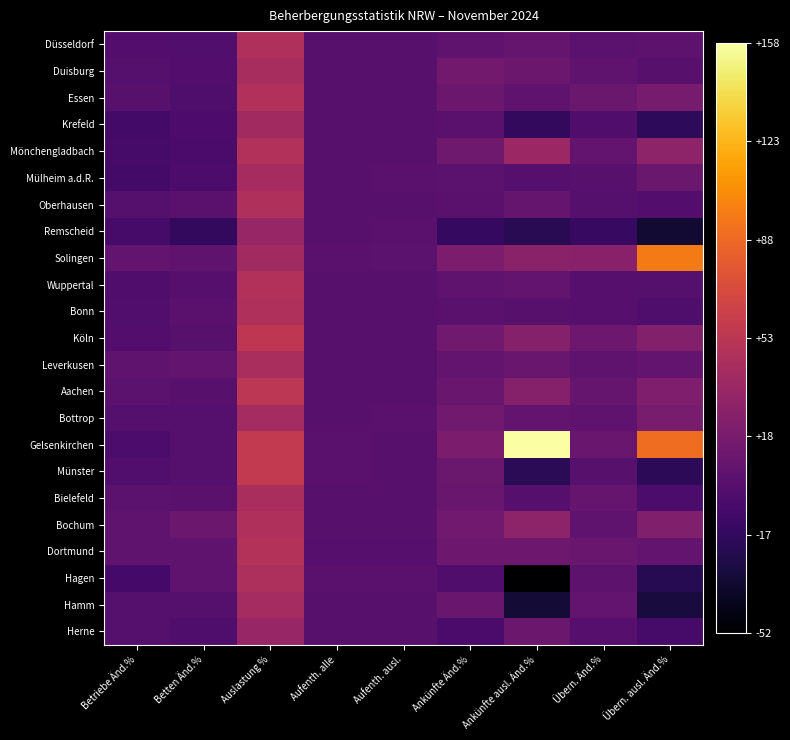

Reading left to right, transcribe all the data shown in this chart.

Düsseldorf: Betriebe Änd.%=-0.5	Betten Änd.%=-1.1	Auslastung %=46.8	Aufenth. alle=1.7	Aufenth. ausl.=1.8	Ankünfte Änd.%=4.9	Ankünfte ausl. Änd.%=9.0	Übern. Änd.%=3.9	Übern. ausl. Änd.%=4.8
Duisburg: Betriebe Änd.%=0.0	Betten Änd.%=-0.6	Auslastung %=43.1	Aufenth. alle=1.8	Aufenth. ausl.=1.8	Ankünfte Änd.%=14.8	Ankünfte ausl. Änd.%=11.5	Übern. Änd.%=5.5	Übern. ausl. Änd.%=1.6
Essen: Betriebe Änd.%=1.9	Betten Änd.%=-3.2	Auslastung %=47.9	Aufenth. alle=1.9	Aufenth. ausl.=2.0	Ankünfte Änd.%=11.8	Ankünfte ausl. Änd.%=6.4	Übern. Änd.%=10.7	Übern. ausl. Änd.%=17.3
Krefeld: Betriebe Änd.%=-8.7	Betten Änd.%=-3.9	Auslastung %=39.5	Aufenth. alle=1.7	Aufenth. ausl.=1.7	Ankünfte Änd.%=2.7	Ankünfte ausl. Änd.%=-17.3	Übern. Änd.%=-2.5	Übern. ausl. Änd.%=-18.4
Mönchengladbach: Betriebe Änd.%=-6.7	Betten Änd.%=-5.4	Auslastung %=47.9	Aufenth. alle=1.9	Aufenth. ausl.=1.6	Ankünfte Änd.%=13.8	Ankünfte ausl. Änd.%=36.2	Übern. Änd.%=7.0	Übern. ausl. Änd.%=29.1
Mülheim a.d.R.: Betriebe Änd.%=-9.1	Betten Änd.%=-3.4	Auslastung %=42.2	Aufenth. alle=1.9	Aufenth. ausl.=2.4	Ankünfte Änd.%=3.4	Ankünfte ausl. Änd.%=1.0	Übern. Änd.%=2.1	Übern. ausl. Änd.%=10.8
Oberhausen: Betriebe Änd.%=0.0	Betten Änd.%=2.9	Auslastung %=46.8	Aufenth. alle=2.1	Aufenth. ausl.=1.8	Ankünfte Änd.%=2.6	Ankünfte ausl. Änd.%=9.5	Übern. Änd.%=0.0	Übern. ausl. Änd.%=-0.1
Remscheid: Betriebe Änd.%=-6.7	Betten Änd.%=-16.5	Auslastung %=33.8	Aufenth. alle=2.0	Aufenth. ausl.=2.5	Ankünfte Änd.%=-16.0	Ankünfte ausl. Änd.%=-21.2	Übern. Änd.%=-14.3	Übern. ausl. Änd.%=-32.1
Solingen: Betriebe Änd.%=7.1	Betten Änd.%=5.9	Auslastung %=40.0	Aufenth. alle=2.4	Aufenth. ausl.=3.8	Ankünfte Änd.%=20.2	Ankünfte ausl. Änd.%=27.5	Übern. Änd.%=26.8	Übern. ausl. Änd.%=96.9
Wuppertal: Betriebe Änd.%=-2.4	Betten Änd.%=1.4	Auslastung %=48.0	Aufenth. alle=2.3	Aufenth. ausl.=1.8	Ankünfte Änd.%=4.9	Ankünfte ausl. Änd.%=7.4	Übern. Änd.%=1.3	Übern. ausl. Änd.%=0.4
Bonn: Betriebe Änd.%=-1.1	Betten Änd.%=3.0	Auslastung %=46.4	Aufenth. alle=1.9	Aufenth. ausl.=2.1	Ankünfte Änd.%=2.7	Ankünfte ausl. Änd.%=1.8	Übern. Änd.%=1.4	Übern. ausl. Änd.%=-2.9
Köln: Betriebe Änd.%=-0.4	Betten Änd.%=2.0	Auslastung %=54.4	Aufenth. alle=1.6	Aufenth. ausl.=1.7	Ankünfte Änd.%=14.0	Ankünfte ausl. Änd.%=25.3	Übern. Änd.%=12.9	Übern. ausl. Änd.%=24.5
Leverkusen: Betriebe Änd.%=5.0	Betten Änd.%=6.6	Auslastung %=43.6	Aufenth. alle=1.9	Aufenth. ausl.=2.1	Ankünfte Änd.%=7.4	Ankünfte ausl. Änd.%=10.0	Übern. Änd.%=5.0	Übern. ausl. Änd.%=7.0
Aachen: Betriebe Änd.%=3.6	Betten Änd.%=1.7	Auslastung %=53.4	Aufenth. alle=1.8	Aufenth. ausl.=1.6	Ankünfte Änd.%=10.2	Ankünfte ausl. Änd.%=24.9	Übern. Änd.%=9.2	Übern. ausl. Änd.%=21.4
Bottrop: Betriebe Änd.%=0.0	Betten Änd.%=0.3	Auslastung %=41.1	Aufenth. alle=2.0	Aufenth. ausl.=2.6	Ankünfte Änd.%=14.0	Ankünfte ausl. Änd.%=8.0	Übern. Änd.%=5.3	Übern. ausl. Änd.%=18.4
Gelsenkirchen: Betriebe Änd.%=-4.5	Betten Änd.%=0.1	Auslastung %=57.4	Aufenth. alle=2.8	Aufenth. ausl.=1.7	Ankünfte Änd.%=20.4	Ankünfte ausl. Änd.%=158.4	Übern. Änd.%=9.9	Übern. ausl. Änd.%=90.6
Münster: Betriebe Änd.%=-1.2	Betten Änd.%=0.1	Auslastung %=57.4	Aufenth. alle=2.4	Aufenth. ausl.=1.8	Ankünfte Änd.%=10.9	Ankünfte ausl. Änd.%=-20.2	Übern. Änd.%=2.1	Übern. ausl. Änd.%=-19.0
Bielefeld: Betriebe Änd.%=3.6	Betten Änd.%=3.0	Auslastung %=44.2	Aufenth. alle=1.8	Aufenth. ausl.=2.3	Ankünfte Änd.%=10.0	Ankünfte ausl. Änd.%=0.8	Übern. Änd.%=9.5	Übern. ausl. Änd.%=-4.9
Bochum: Betriebe Änd.%=5.4	Betten Änd.%=12.0	Auslastung %=46.6	Aufenth. alle=1.7	Aufenth. ausl.=1.8	Ankünfte Änd.%=14.0	Ankünfte ausl. Änd.%=29.3	Übern. Änd.%=5.7	Übern. ausl. Änd.%=22.1
Dortmund: Betriebe Änd.%=5.6	Betten Änd.%=5.2	Auslastung %=48.6	Aufenth. alle=1.5	Aufenth. ausl.=1.5	Ankünfte Änd.%=13.0	Ankünfte ausl. Änd.%=12.8	Übern. Änd.%=10.5	Übern. ausl. Änd.%=7.2
Hagen: Betriebe Änd.%=-7.7	Betten Änd.%=5.7	Auslastung %=45.8	Aufenth. alle=2.4	Aufenth. ausl.=3.2	Ankünfte Änd.%=-2.3	Ankünfte ausl. Änd.%=-51.8	Übern. Änd.%=4.4	Übern. ausl. Änd.%=-21.8
Hamm: Betriebe Änd.%=0.0	Betten Änd.%=0.7	Auslastung %=41.5	Aufenth. alle=1.8	Aufenth. ausl.=1.8	Ankünfte Änd.%=10.3	Ankünfte ausl. Änd.%=-31.9	Übern. Änd.%=6.7	Übern. ausl. Änd.%=-29.0
Herne: Betriebe Änd.%=0.0	Betten Änd.%=-2.7	Auslastung %=34.2	Aufenth. alle=1.7	Aufenth. ausl.=1.7	Ankünfte Änd.%=-5.8	Ankünfte ausl. Änd.%=11.8	Übern. Änd.%=1.0	Übern. ausl. Änd.%=-6.8